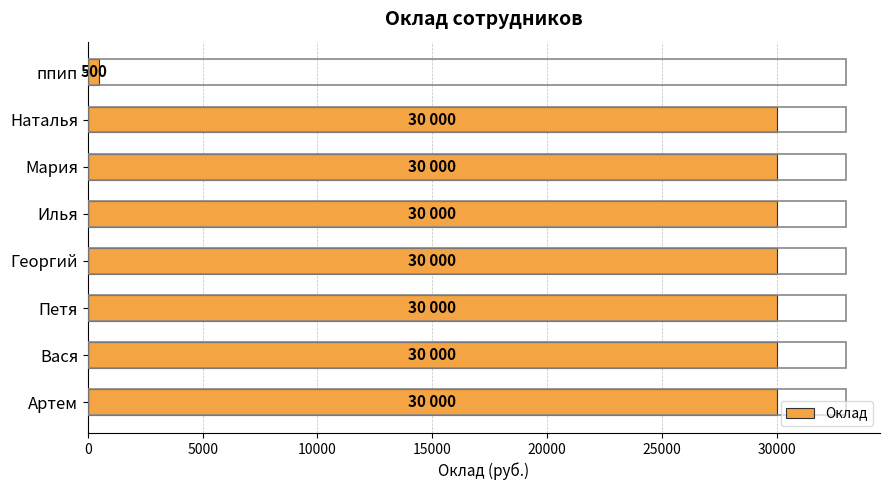

What is the sum of all values?

210500